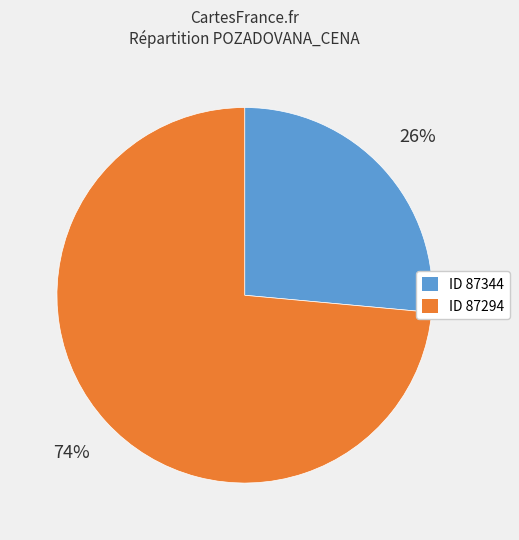

Is there any slice that represents more than half of the pie?

Yes